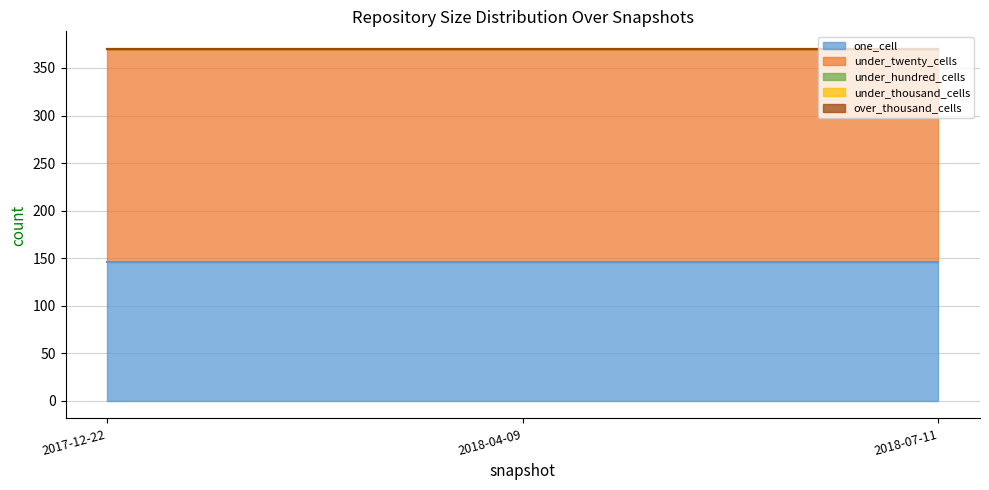

Between 2017-12-22 and 2018-07-11, which is larger?

2017-12-22